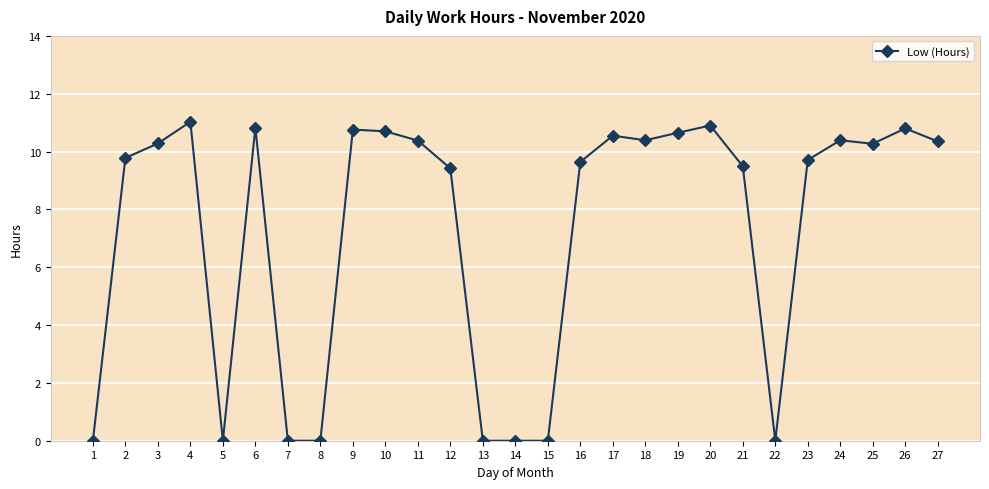

What is the average value?

7.3